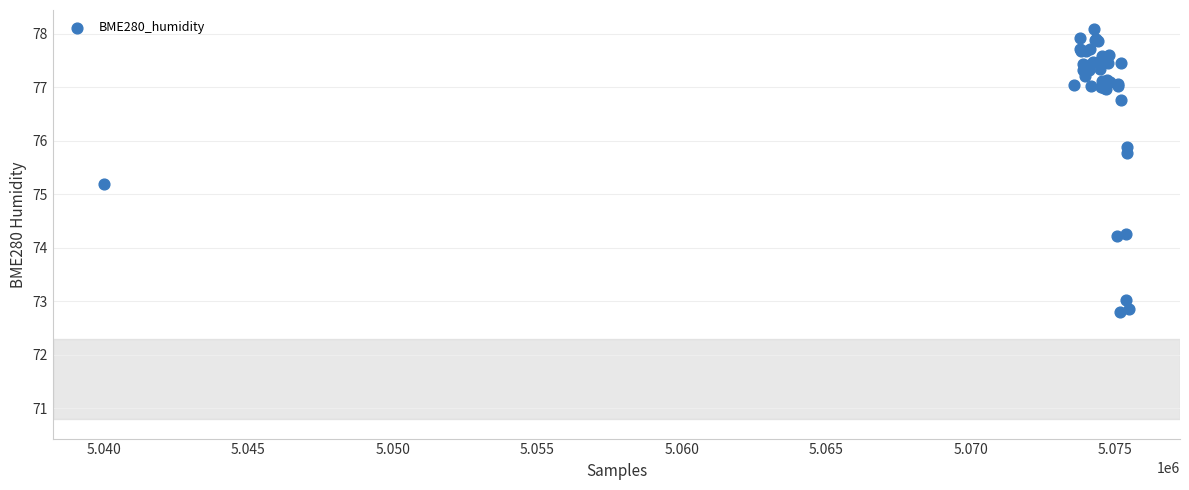

What Y value in the scatter plot is closest to 75?

75.2